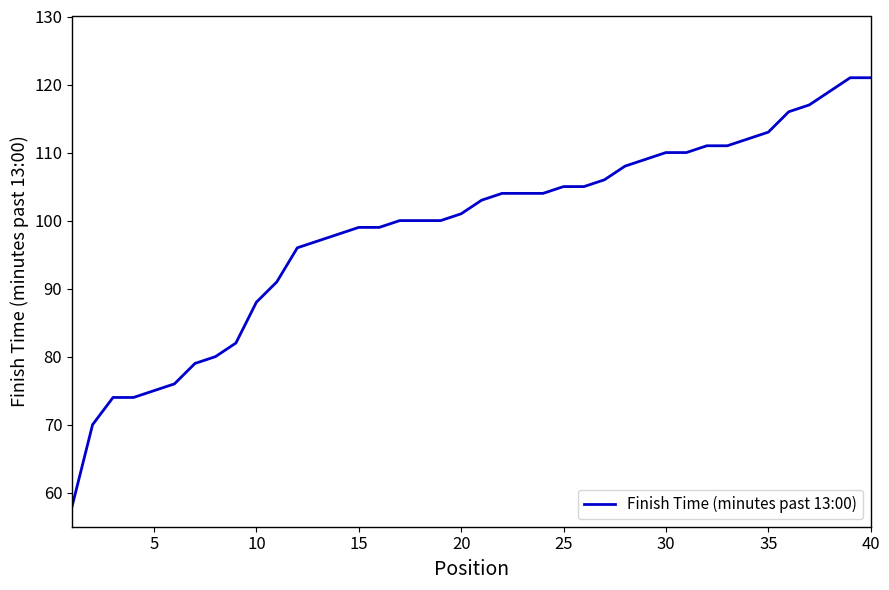

What is the greatest value displayed?

121